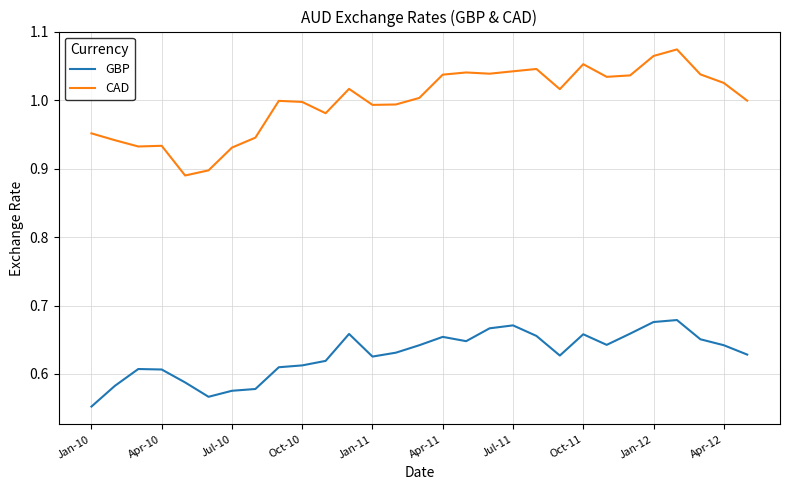

True or false: CAD and GBP cross at least once.

False